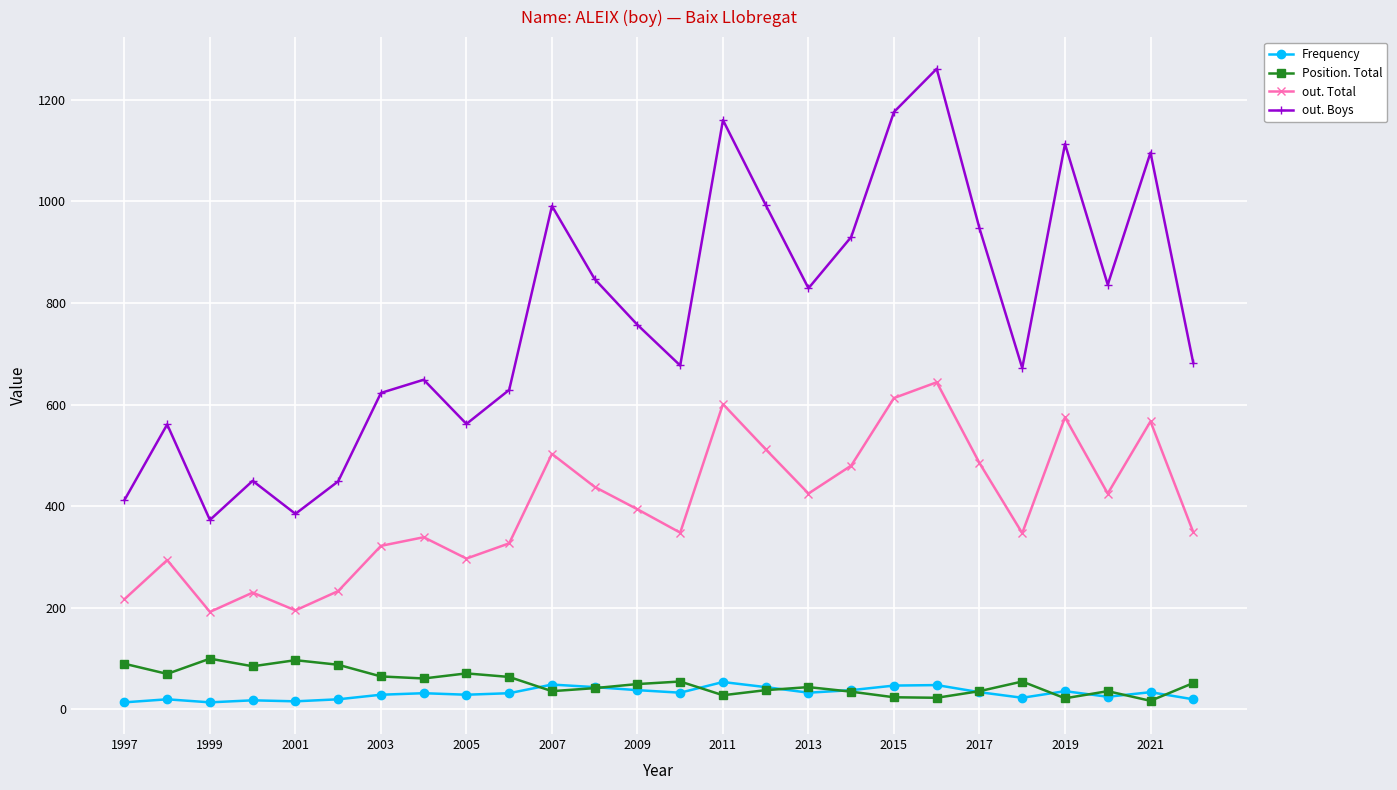

What is the maximum value for Frequency?

54